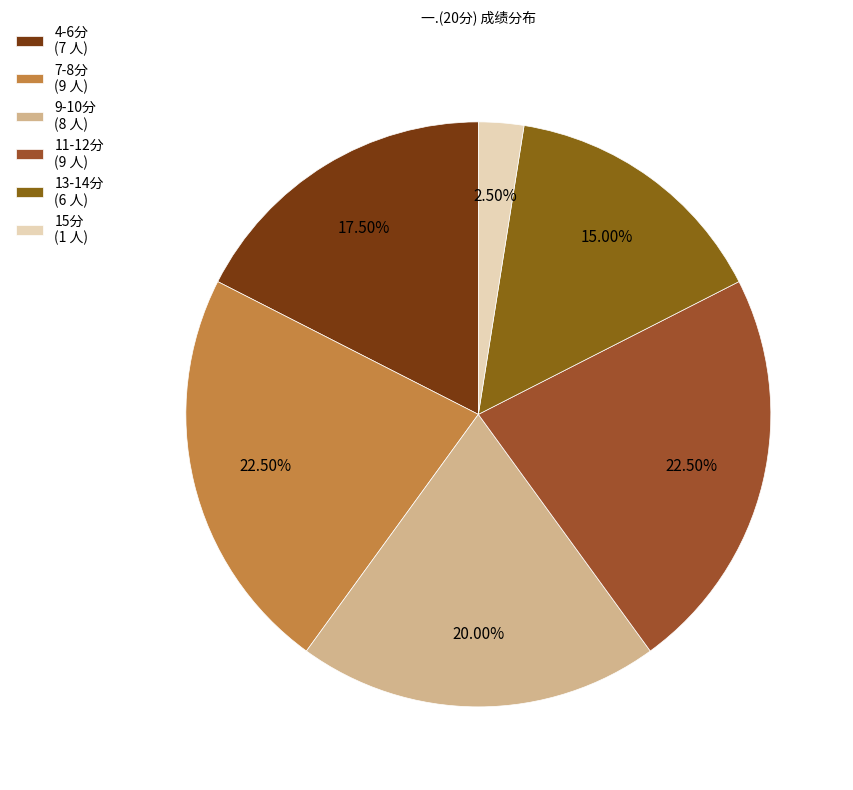

How many slices are in this pie chart?

6